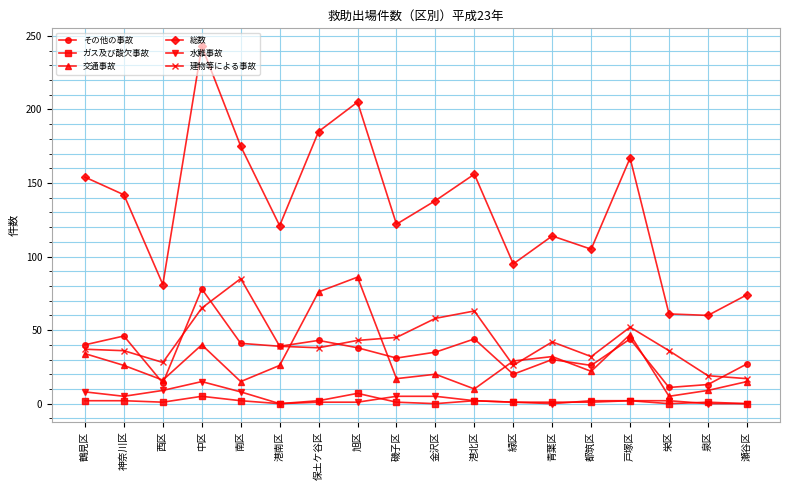

What is the greatest value displayed?

243